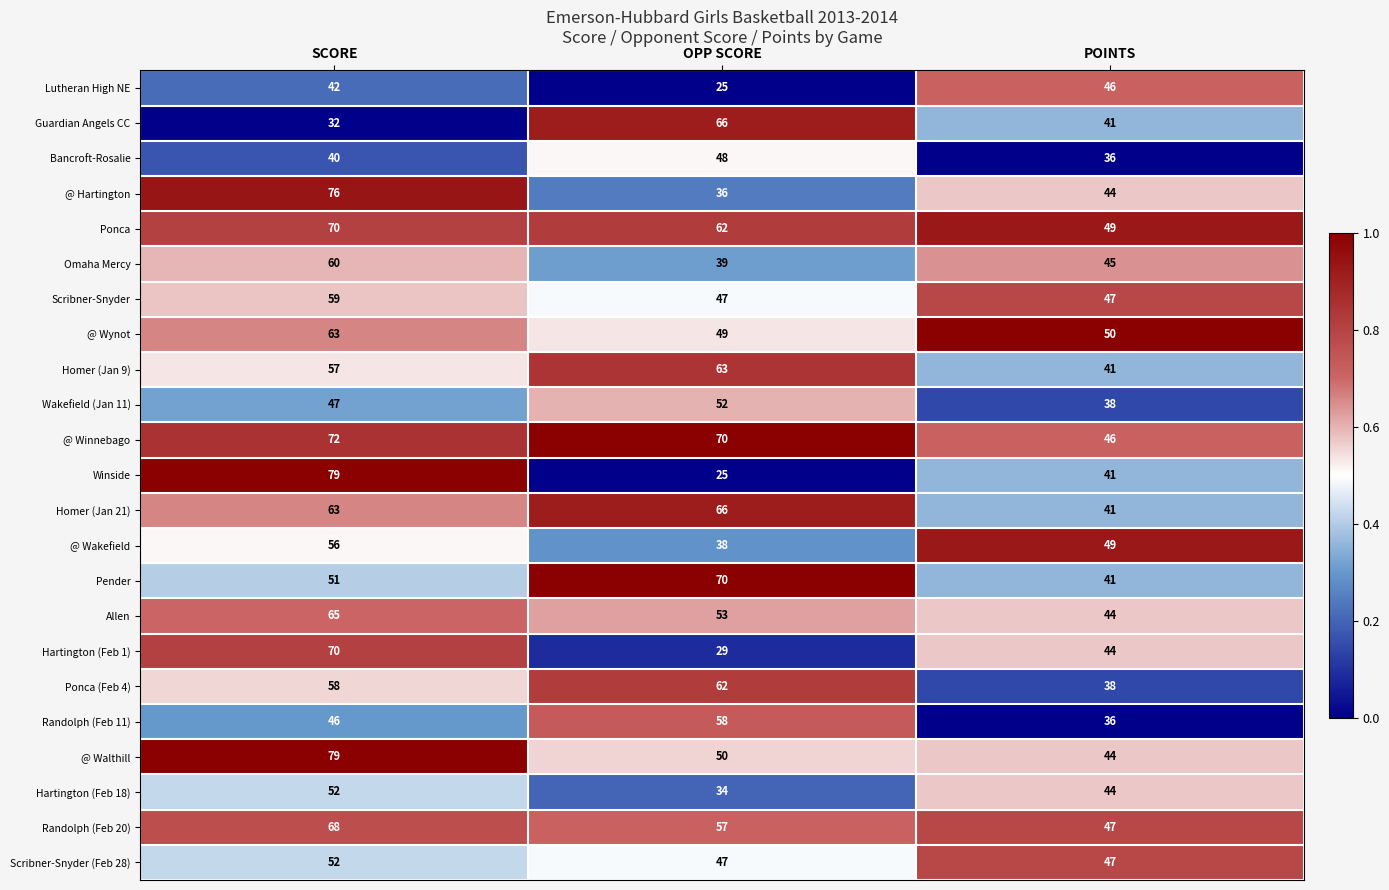

True or false: Ponca (Feb 4) has a value of 58 at POINTS.

False